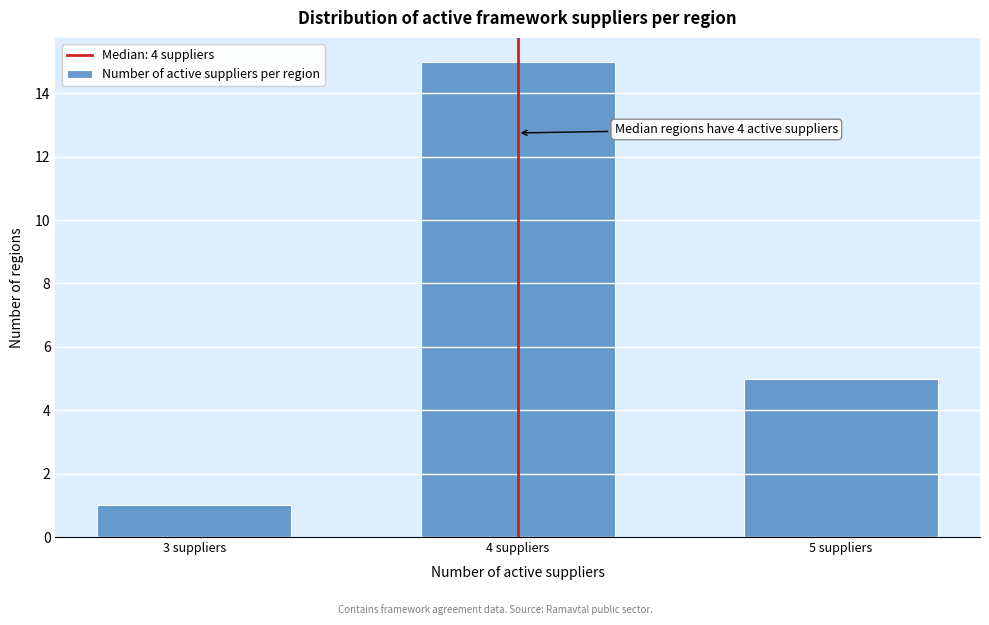

Reading left to right, transcribe all the data shown in this chart.

1	15	5